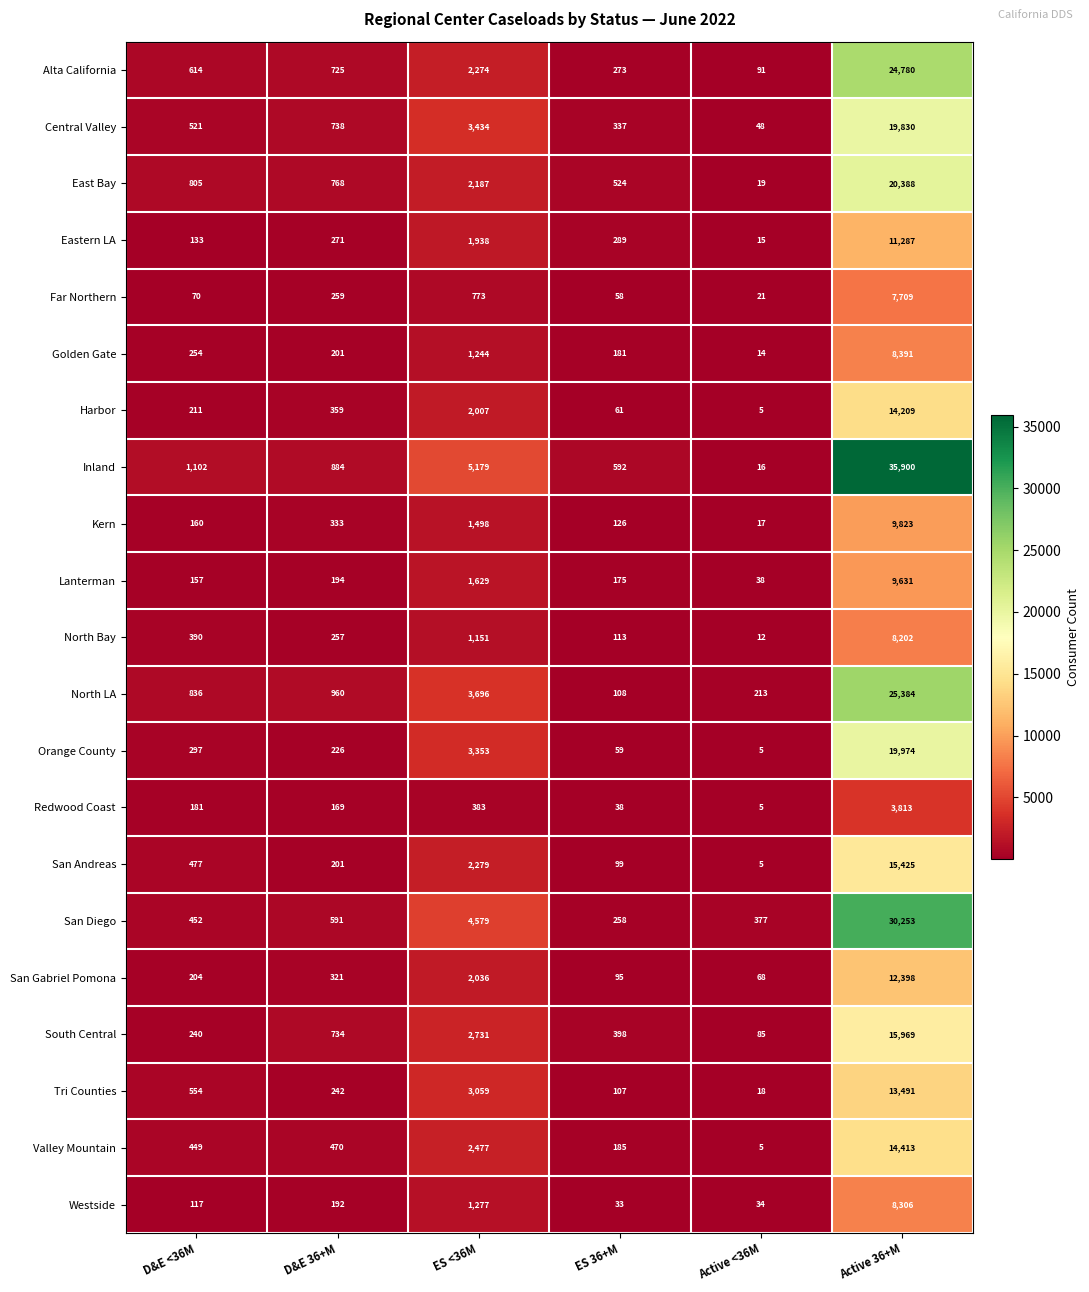

At how many categories does at least one series exceed 2531?

2